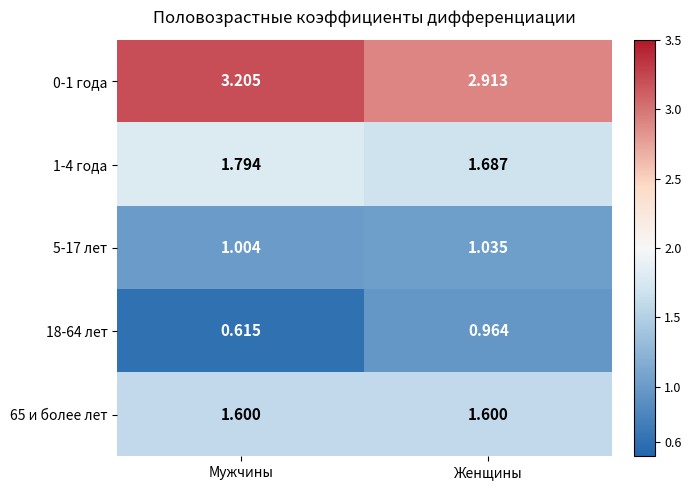

Which category has the lowest value in the 0-1 года series?

Женщины